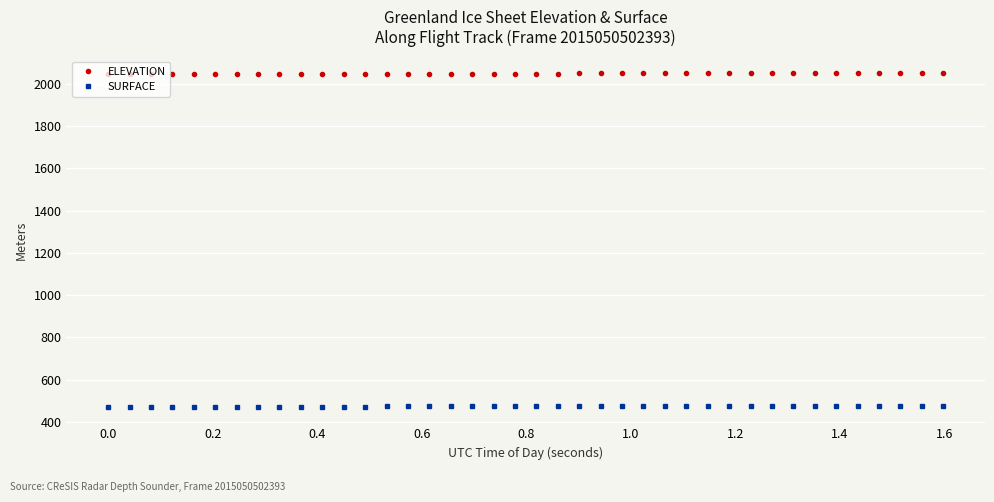

How many data points in SURFACE are above 473?

21